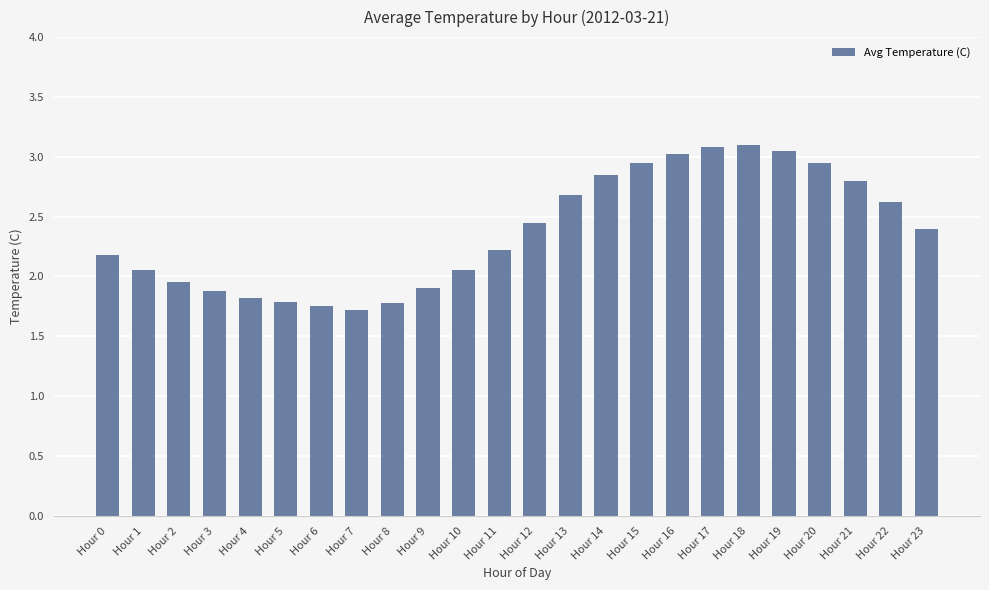

Which has a higher value, Hour 4 or Hour 9?

Hour 9